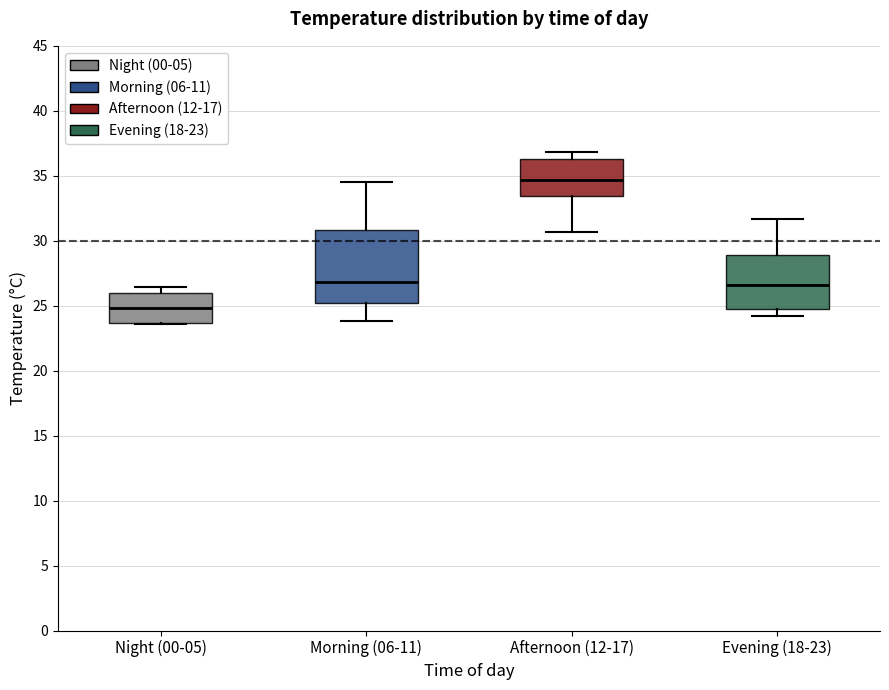

Reading left to right, transcribe this box plot: for each box, give where its median line is, the range the box spans, and where its two whiskers end, as read against the y-axis. The values are not printed on the chart, so give them approximately, as read against the axis.

Night (00-05): median 25.0, box 23.5 to 26.0, whiskers 23.5 to 26.5
Morning (06-11): median 27.0, box 25.0 to 31.0, whiskers 24.0 to 34.5
Afternoon (12-17): median 34.5, box 33.5 to 36.5, whiskers 30.5 to 37.0
Evening (18-23): median 26.5, box 25.0 to 29.0, whiskers 24.0 to 31.5